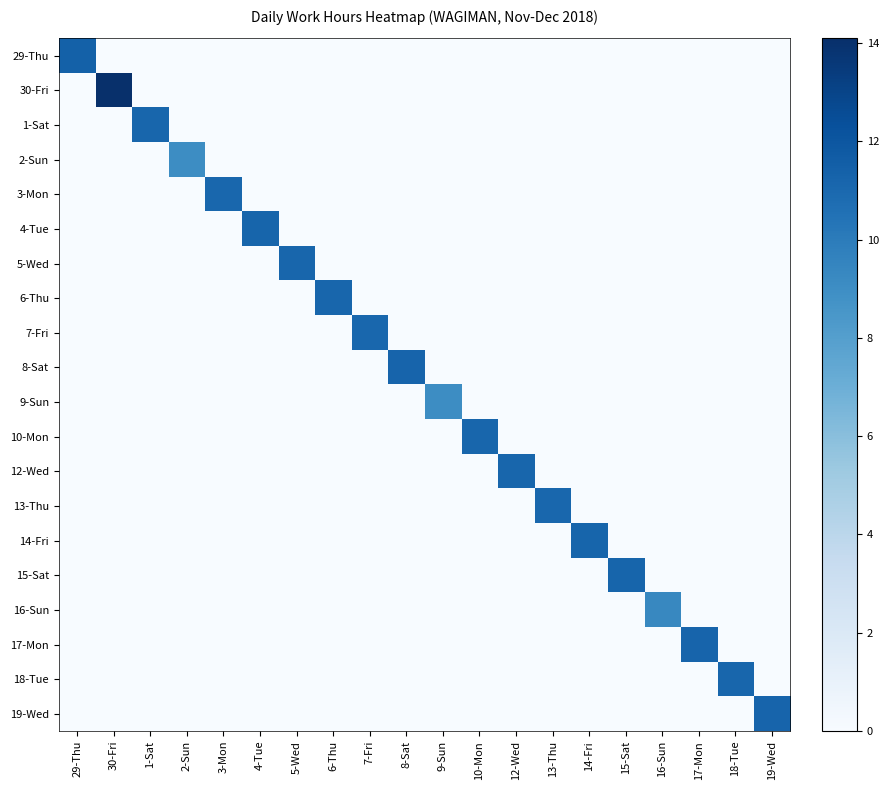

At 2-Sun, list the series in order from largest to smallest.

2-Sun, 29-Thu, 30-Fri, 1-Sat, 3-Mon, 4-Tue, 5-Wed, 6-Thu, 7-Fri, 8-Sat, 9-Sun, 10-Mon, 12-Wed, 13-Thu, 14-Fri, 15-Sat, 16-Sun, 17-Mon, 18-Tue, 19-Wed